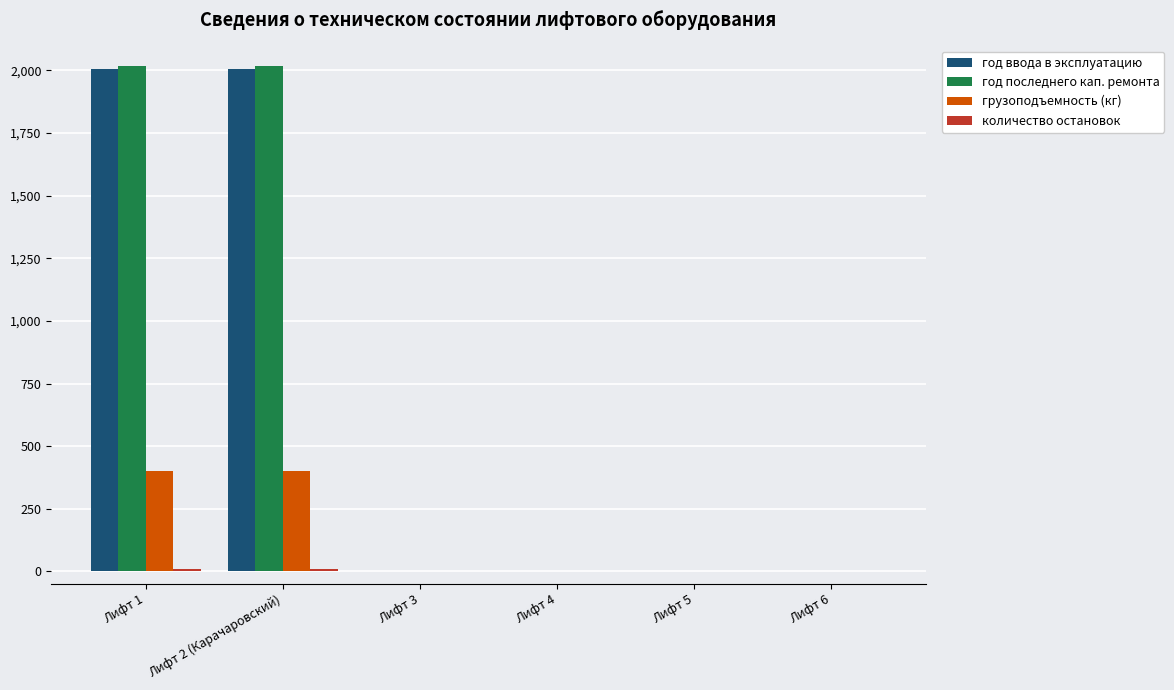

The value of грузоподъемность (кг) at Лифт 1 is 400. True or false?

True